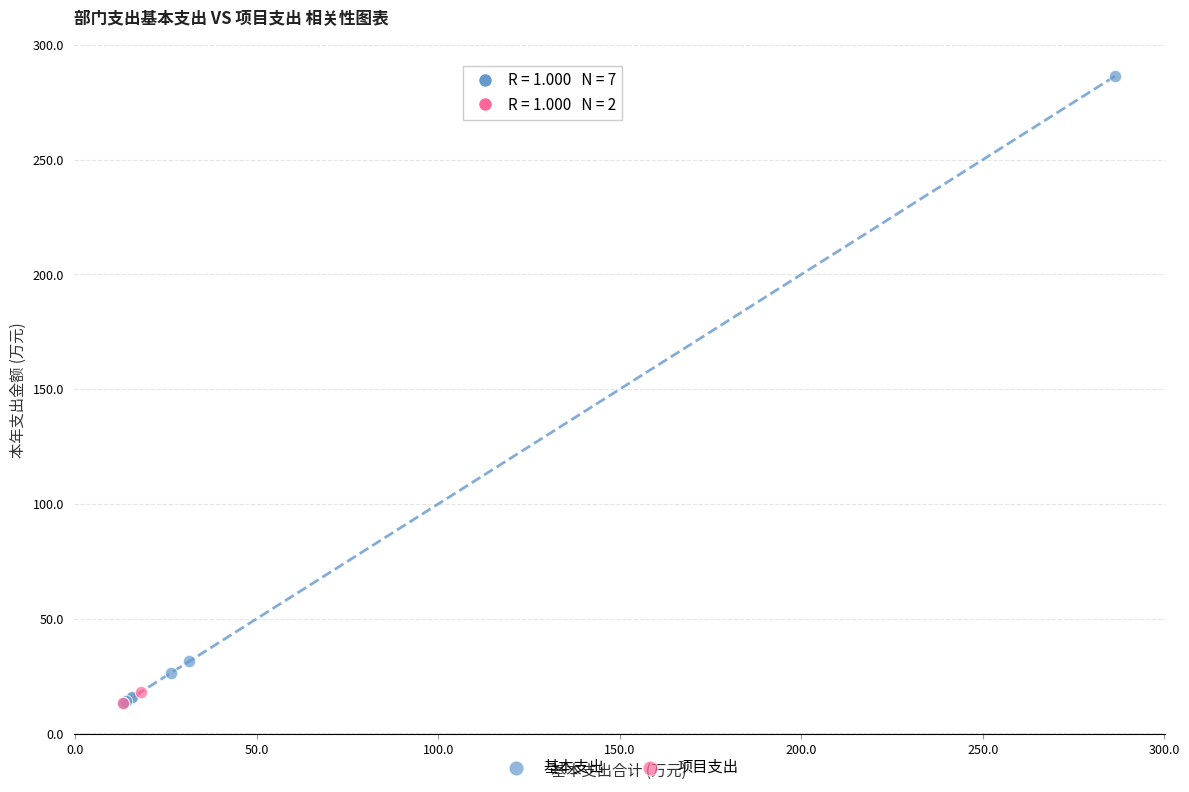

What are all the series names shown in the legend?

基本支出, 项目支出